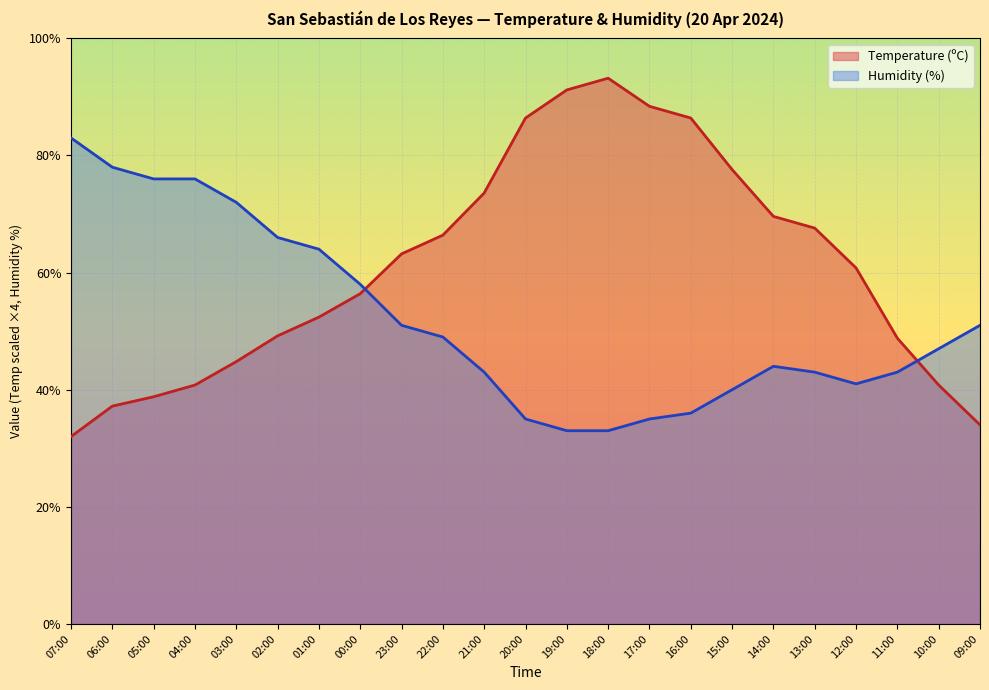

What is the difference between the Humidity (%) values at 10:00 and 04:00?

29.0